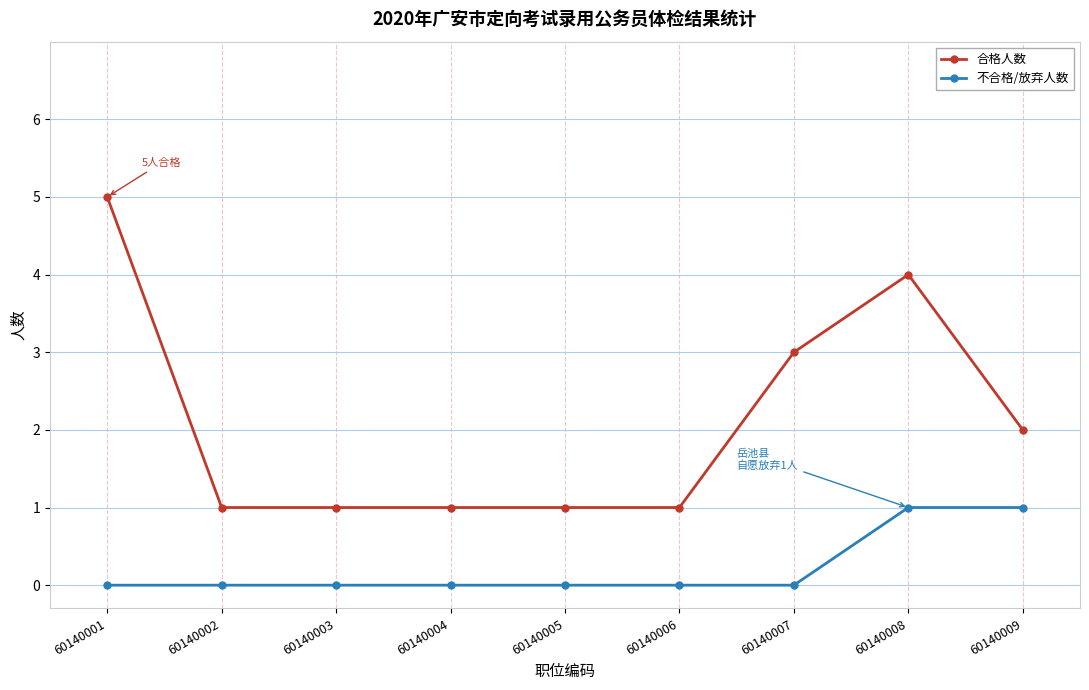

What is the total value across all series at 60140001?

5